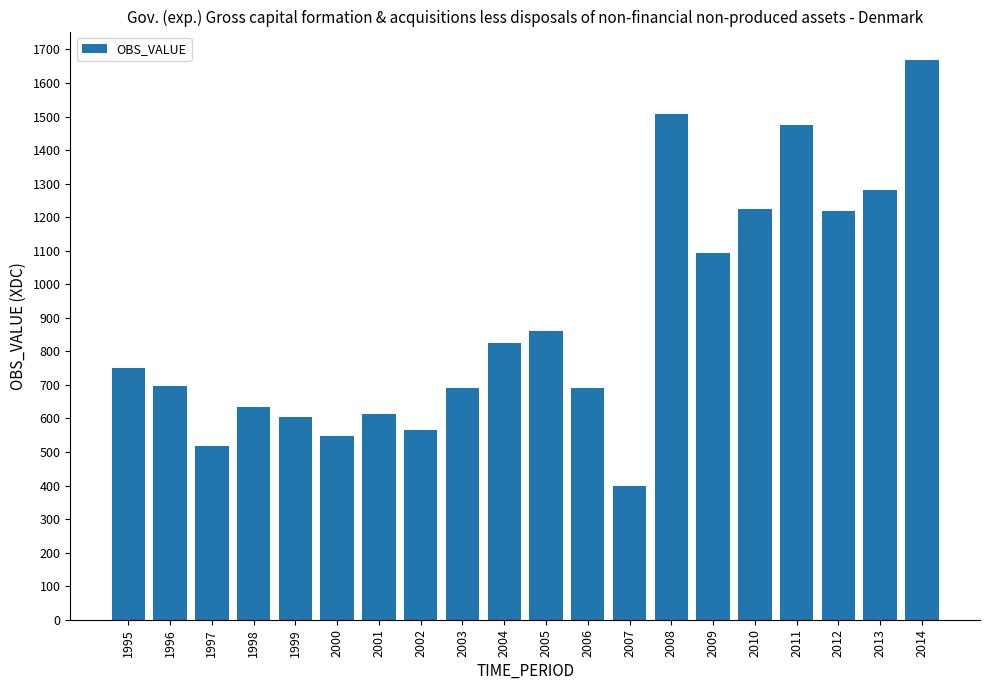

What is the approximate value at 2008?

1508